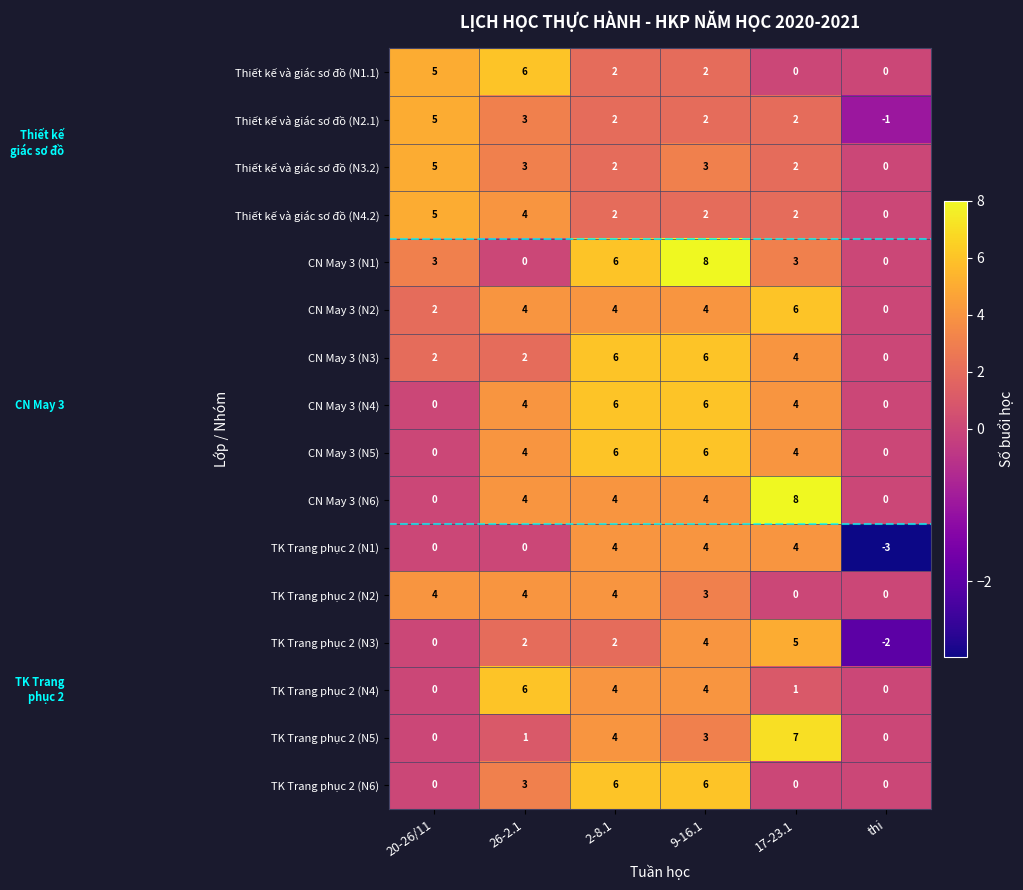

The CN May 3 (N1) series shows 2 at 17-23.1. True or false?

False